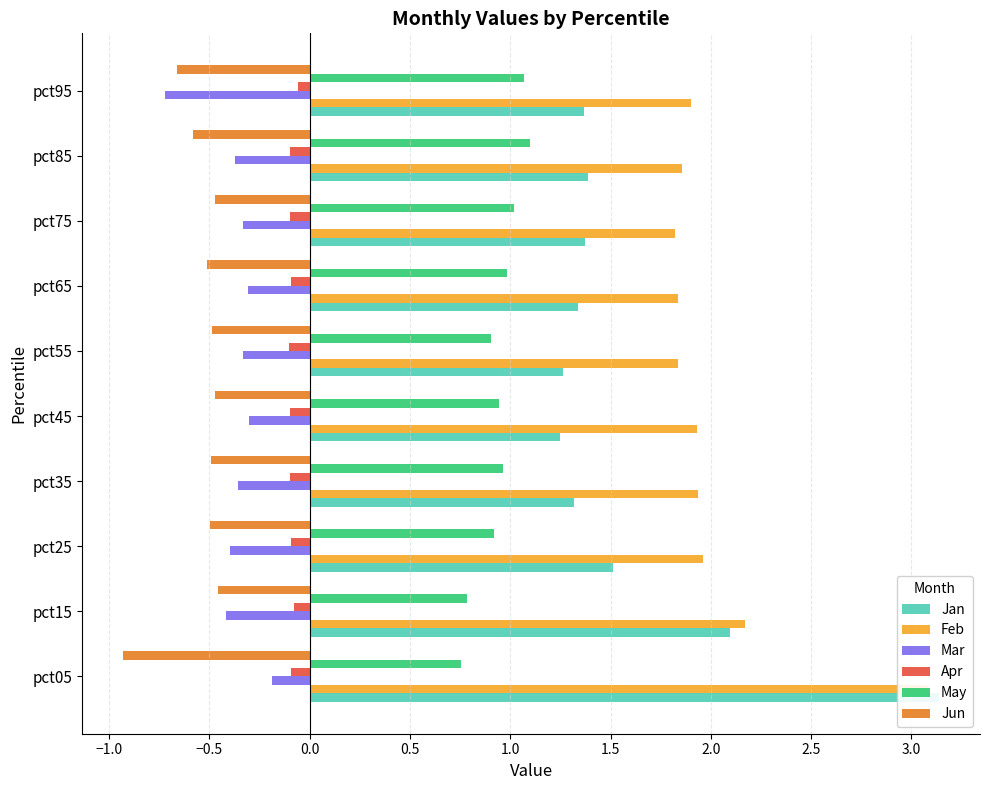

List the series in order of their peak value, lowest first.

Jun, Mar, Apr, May, Feb, Jan